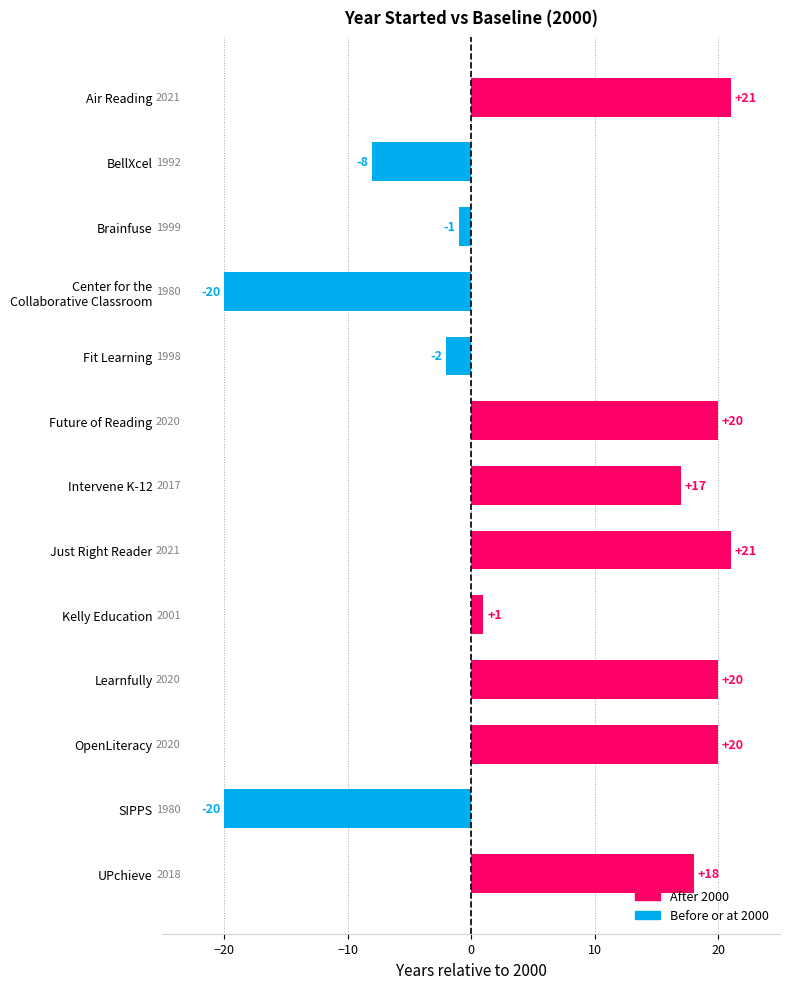

What is the difference between the second highest and second lowest values?

41